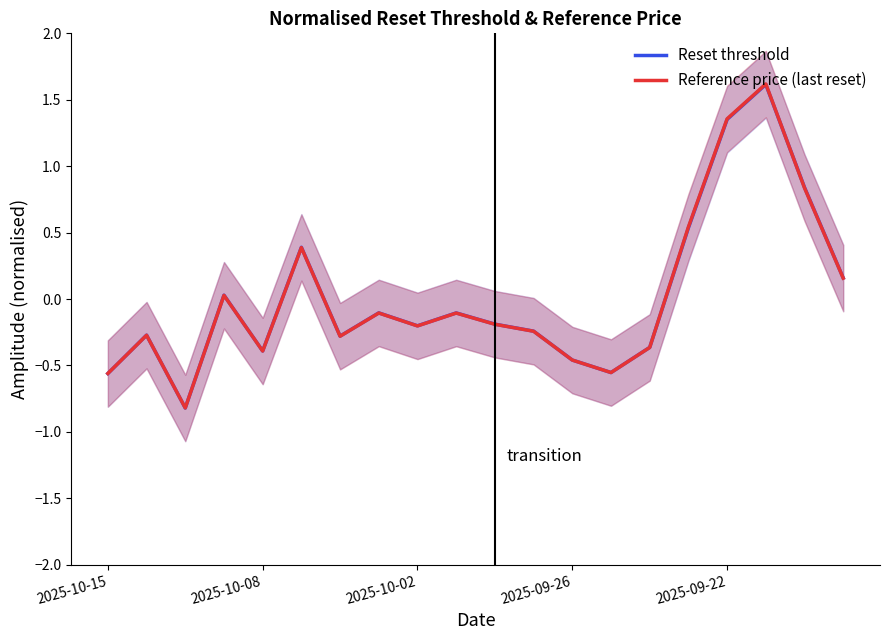

True or false: Reset threshold has a value of -0.4 at 2025-10-08.

True